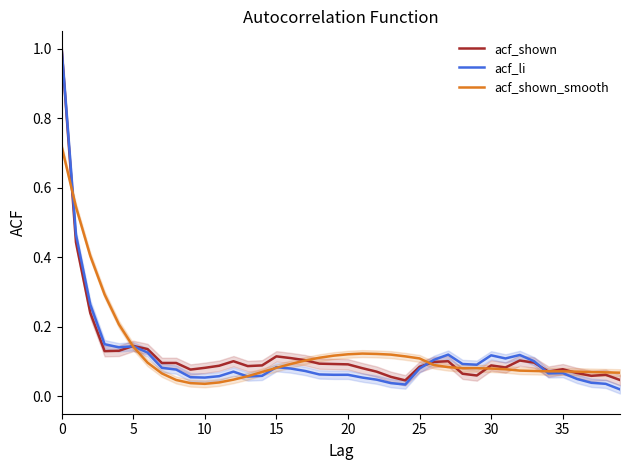

Does the chart have visible grid lines?

No